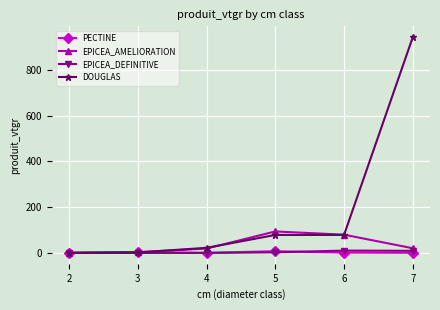

Which series has the largest range (max minus min)?

DOUGLAS